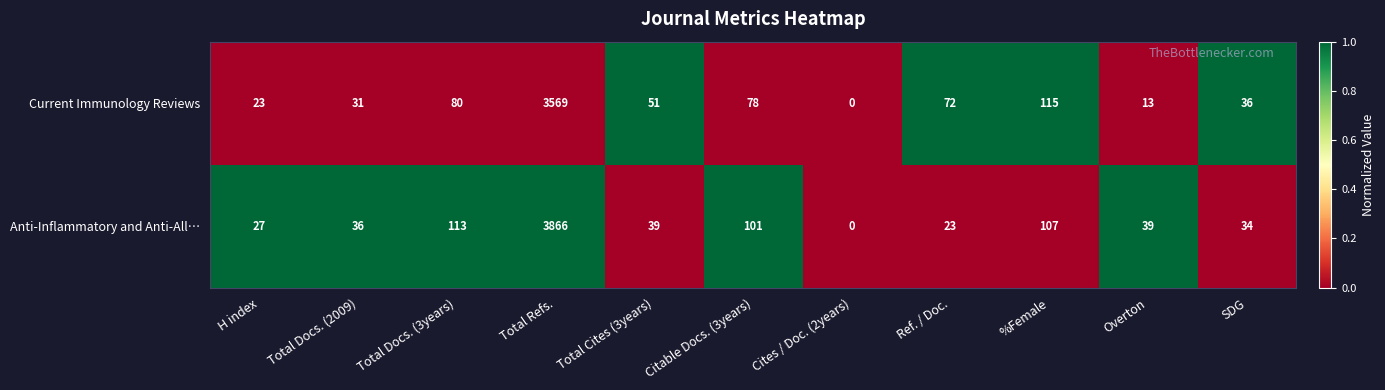

The Current Immunology Reviews series shows 31 at Total Docs. (2009). True or false?

True